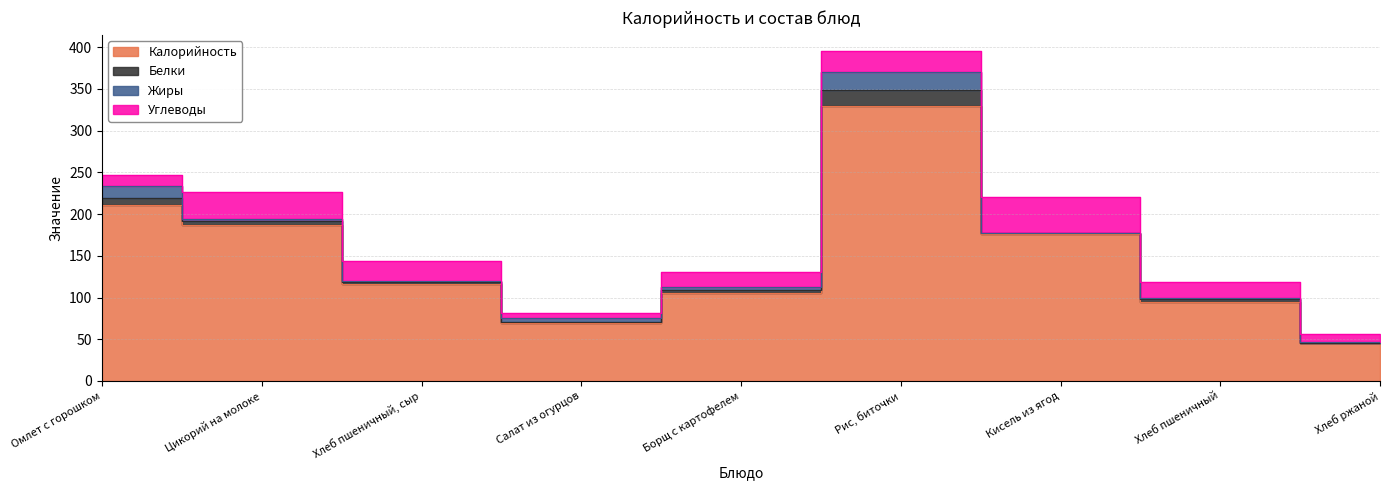

Which label corresponds to the largest value in the chart?

Рис, биточки